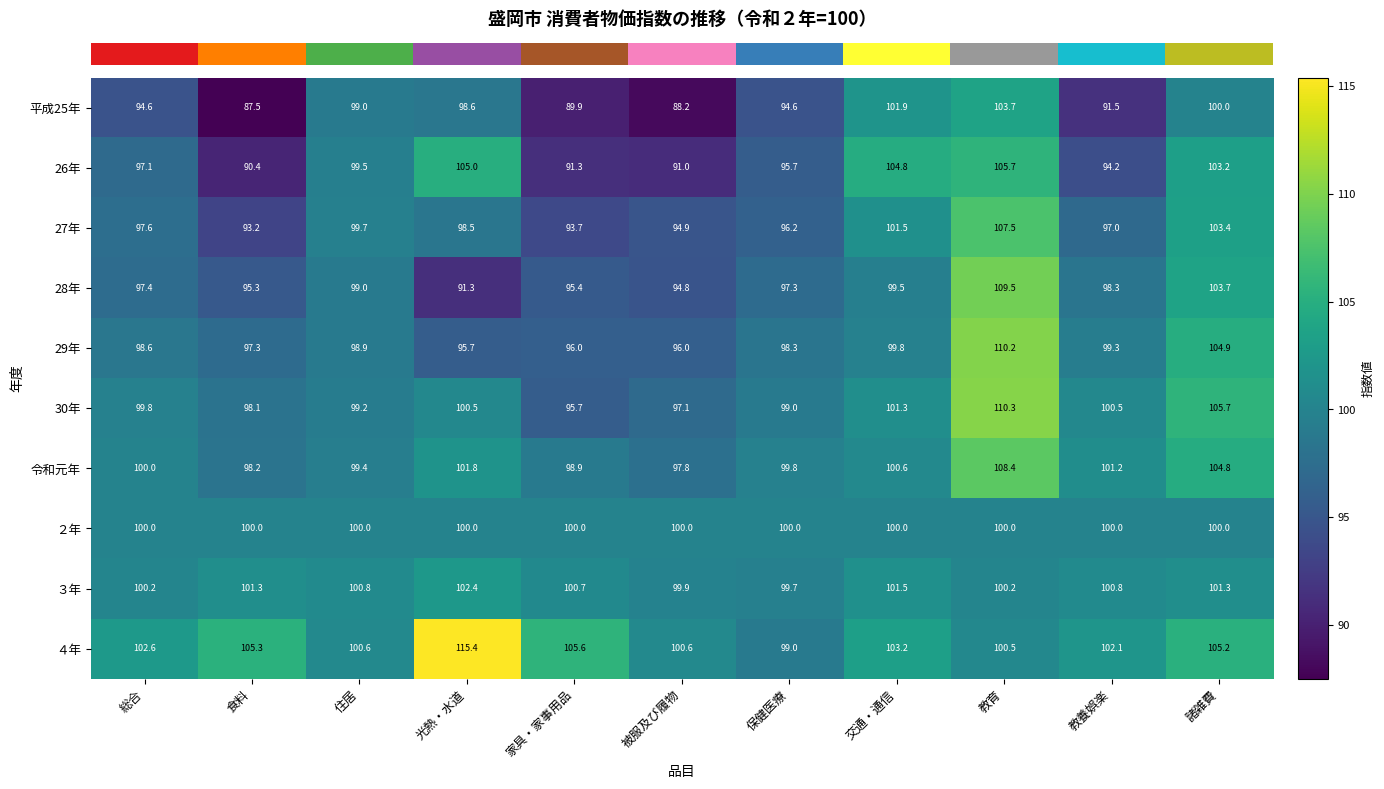

Which label corresponds to the largest value in the chart?

光熱・水道